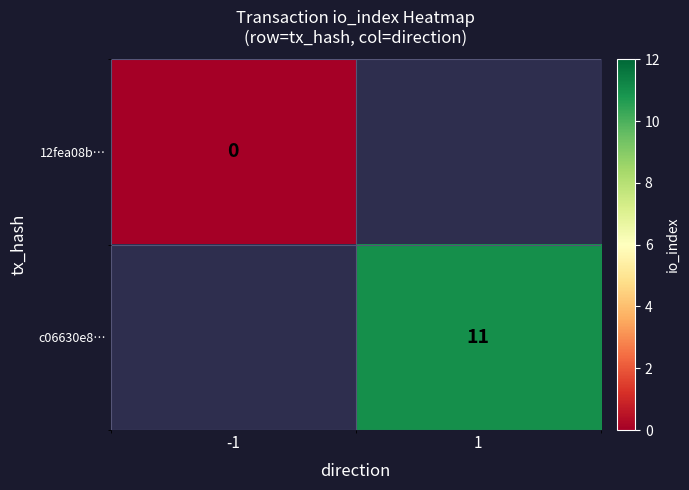

The value of c06630e8… at 1 is 11. True or false?

True